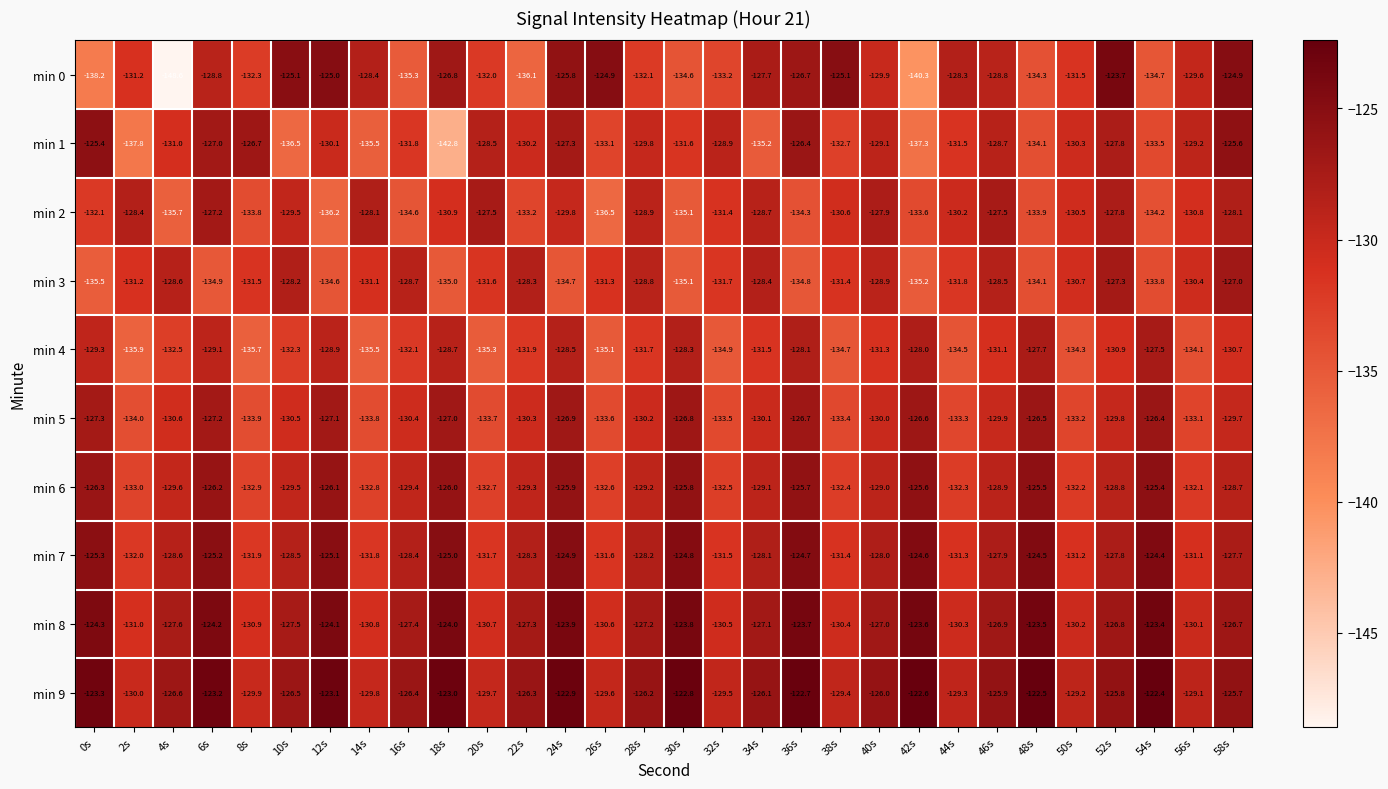

How many data points in min 9 are less than -126?

16